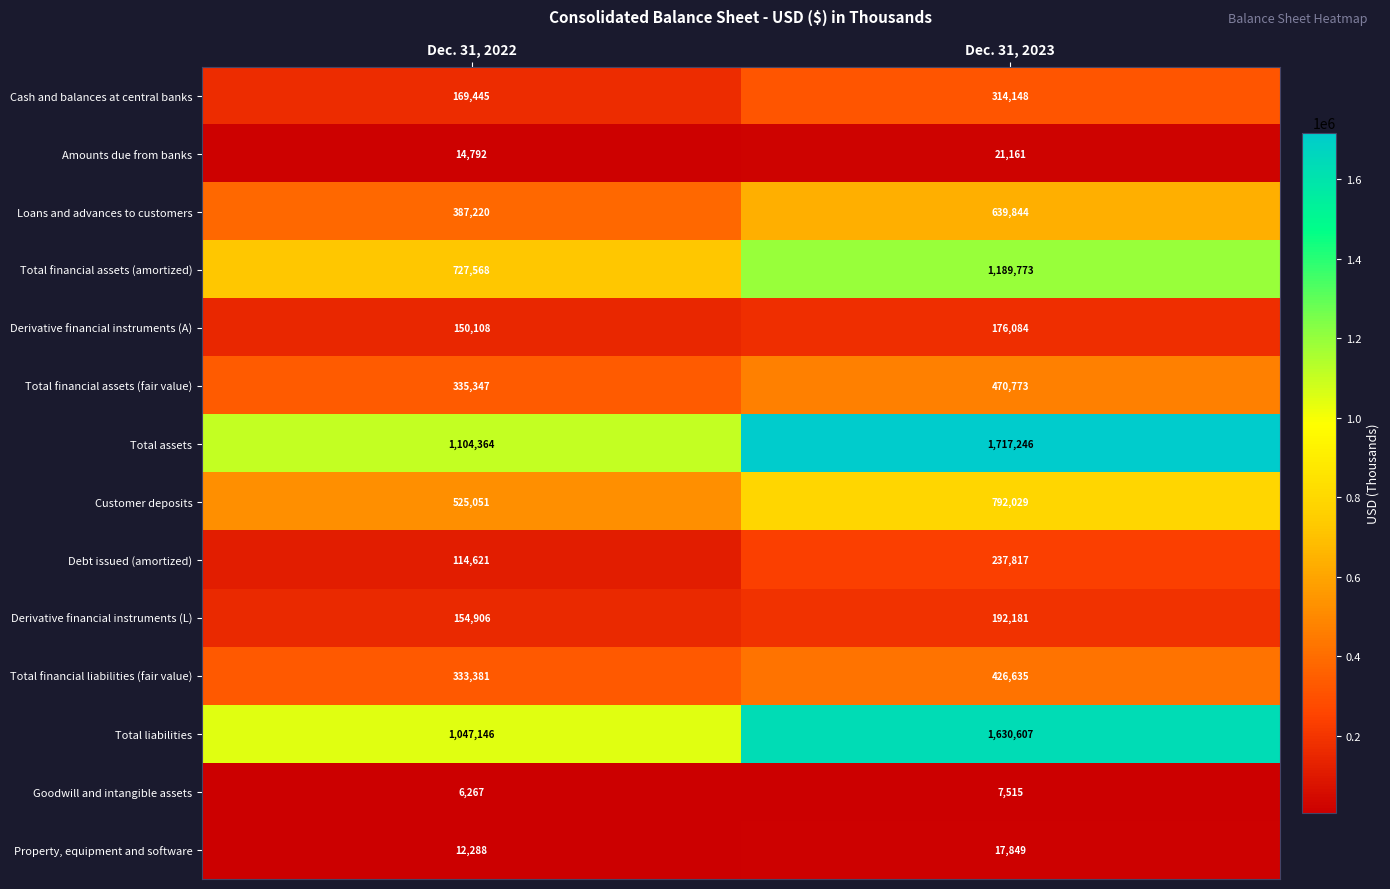

What is the spread (max minus min) of values at Dec. 31, 2023?

1709731